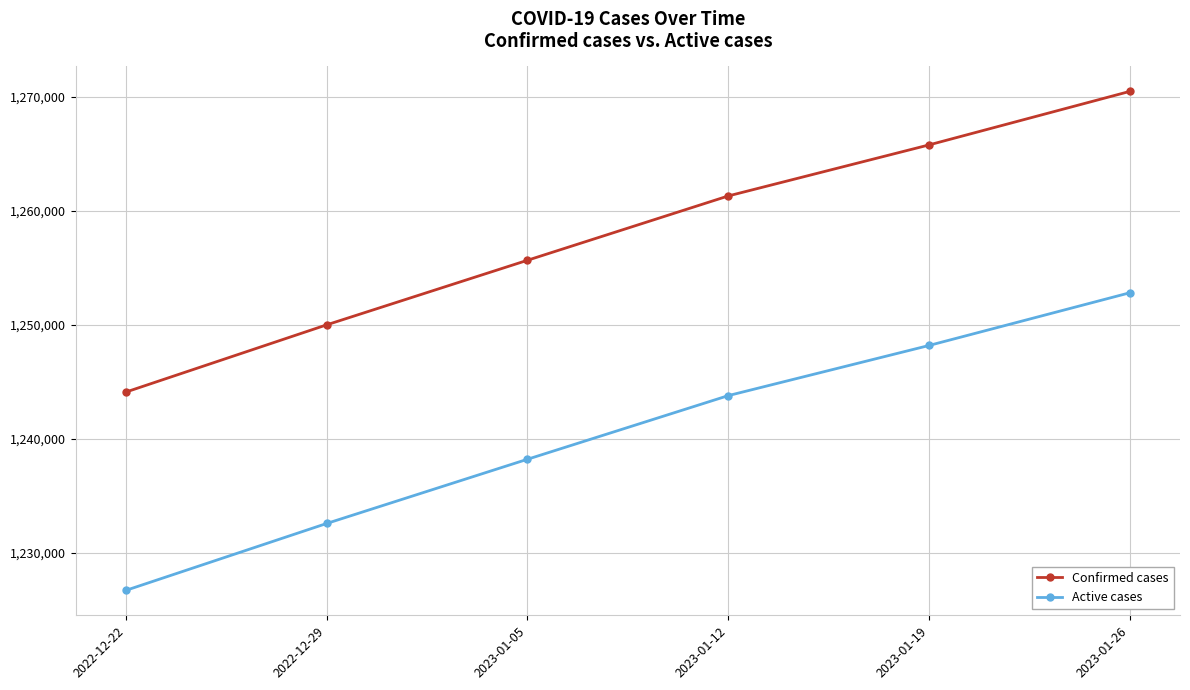

What value does the Confirmed cases series have at 2022-12-22?

1244121